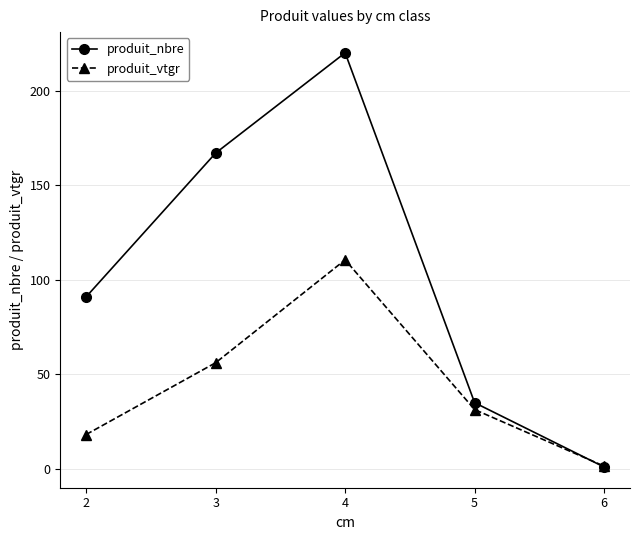

Reading right to left, extract all data points from this chart.

produit_nbre: 1.0	35.0	220.0	167.0	91.0
produit_vtgr: 1.5	31.4	110.5	56.1	18.2